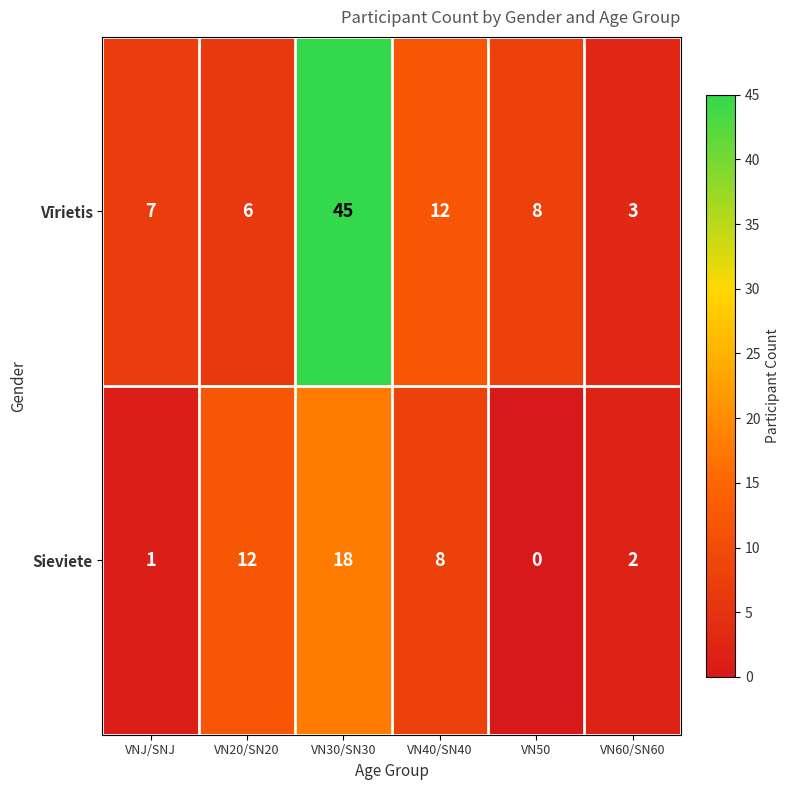

What is the sum of all Vīrietis values?

81